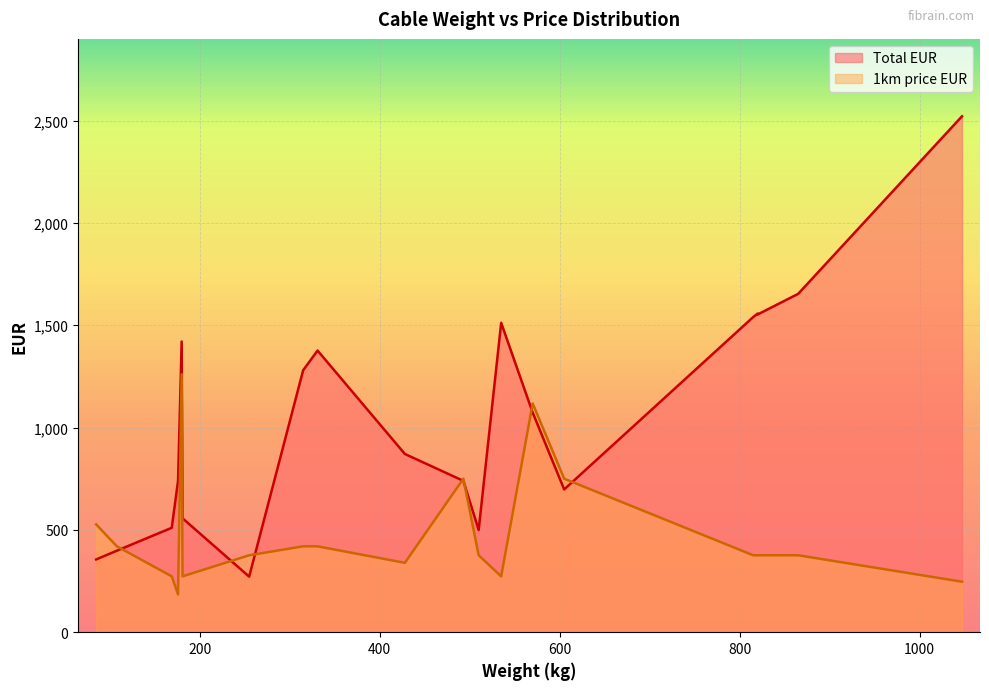

What is the highest value of the 1km price EUR series?

1260.4